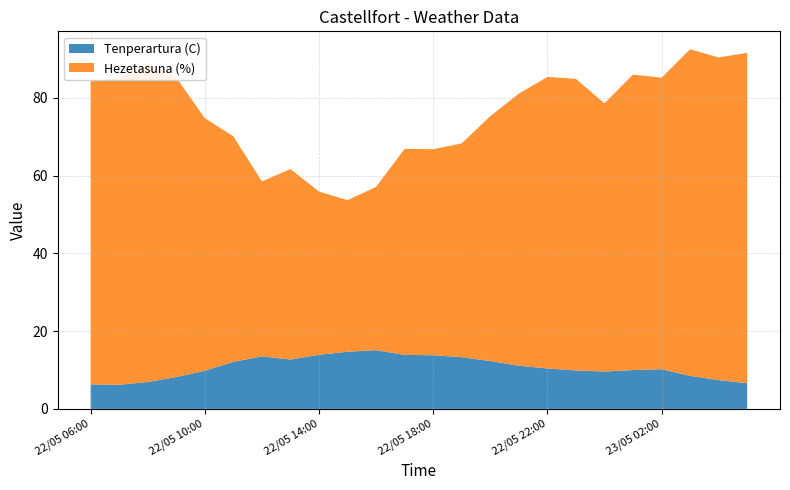

What is the highest value of the Tenperartura (C) series?

15.1